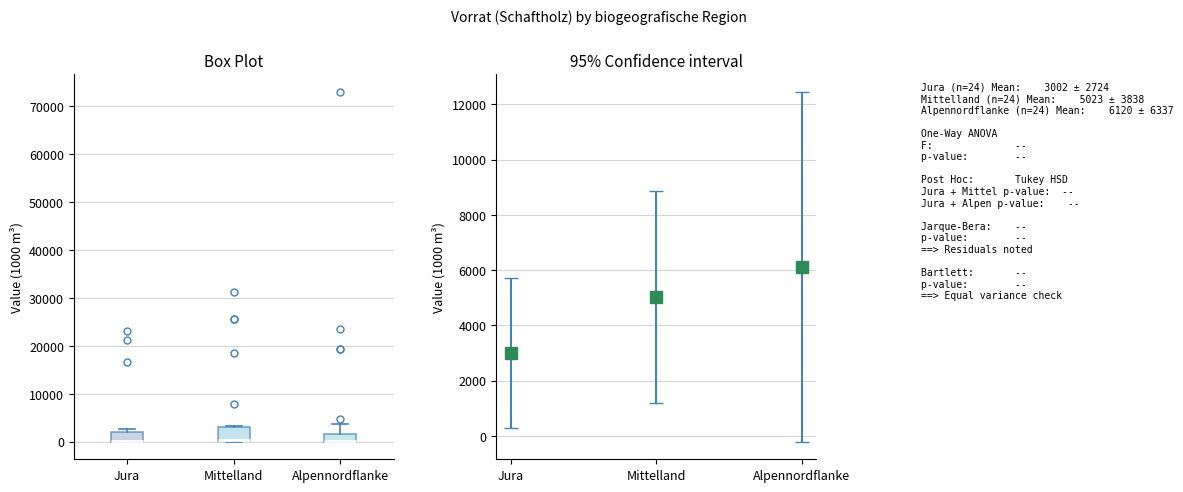

Where is the lower edge of the box for Jura on the y-axis? The values are not printed on the chart, so give them approximately, as read against the axis.

0